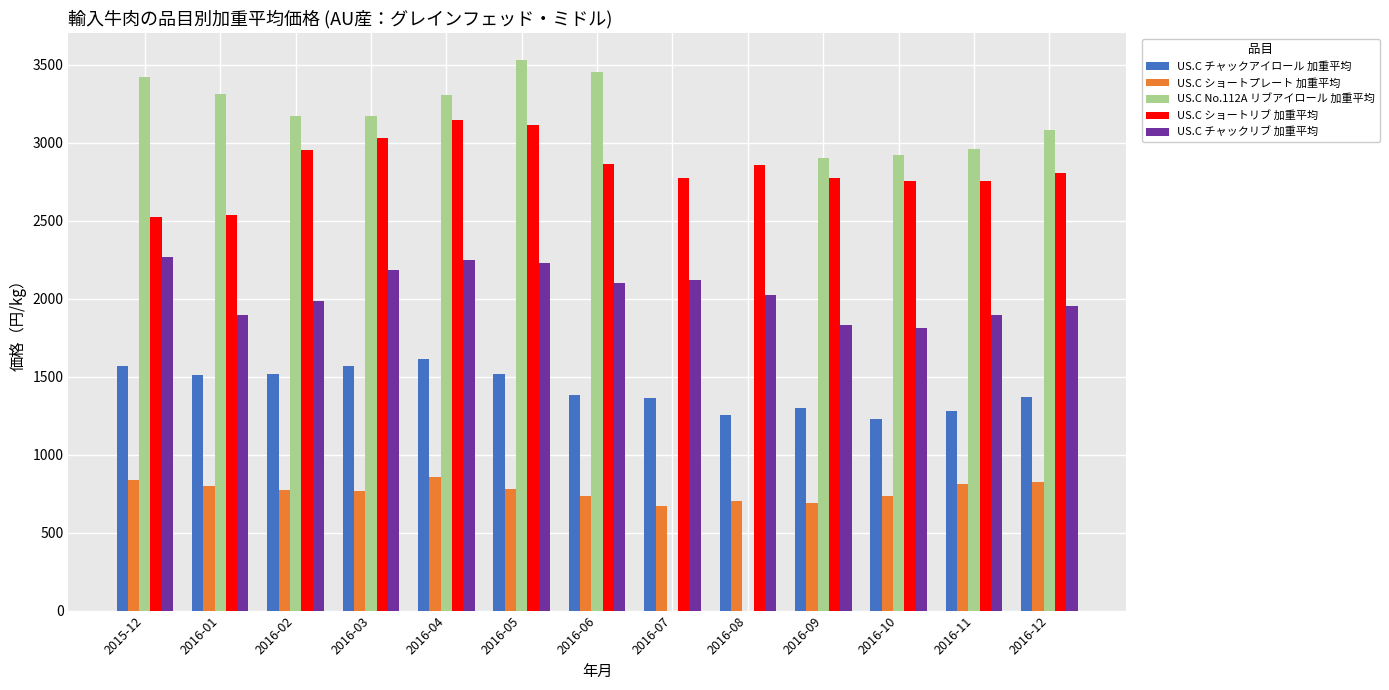

Which series changed the most between 2016-07 and 2016-09?

US.C No.112A リブアイロール 加重平均